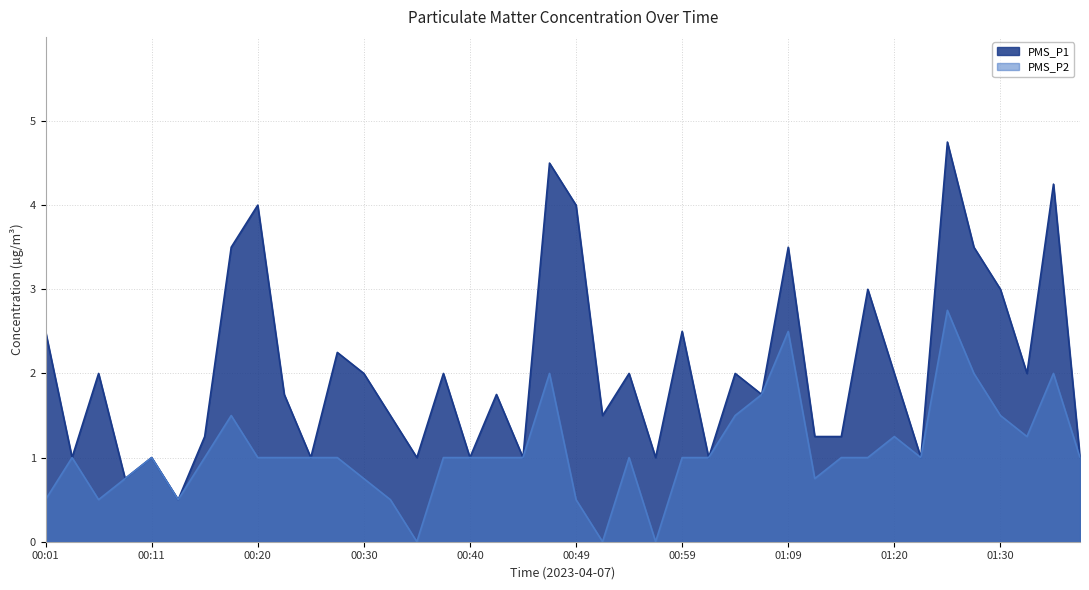

How many positive values does the PMS_P2 series have?

37